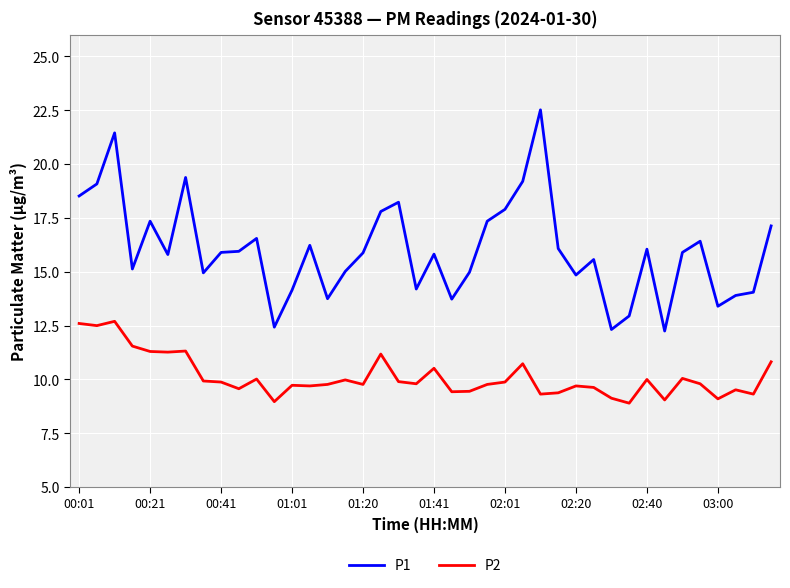

What is the sum of all P1 values?

640.1